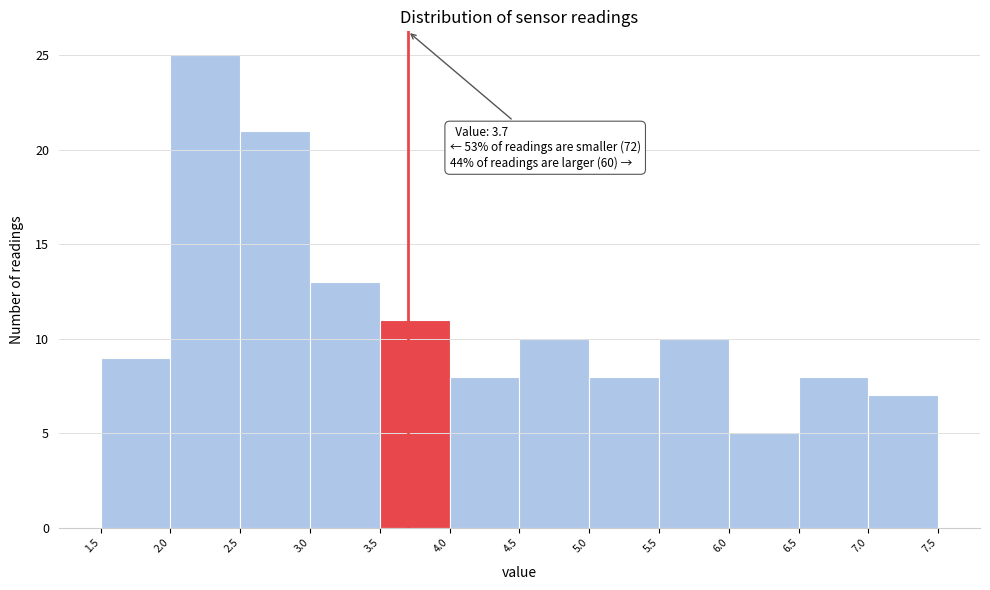

Over which range of the x-axis is the bar tallest?

2.0 to 2.5